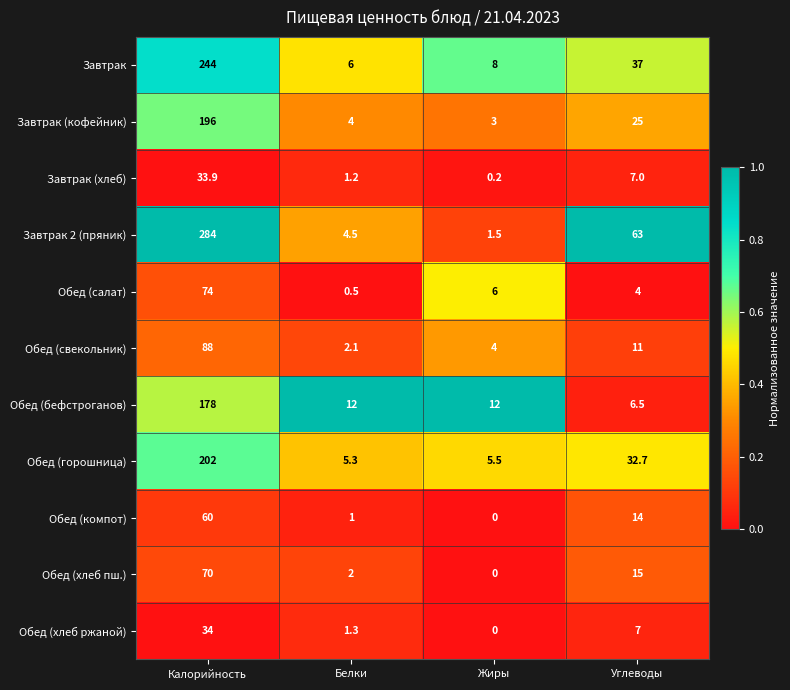

The Завтрак (кофейник) series shows 4.0 at Белки. True or false?

True